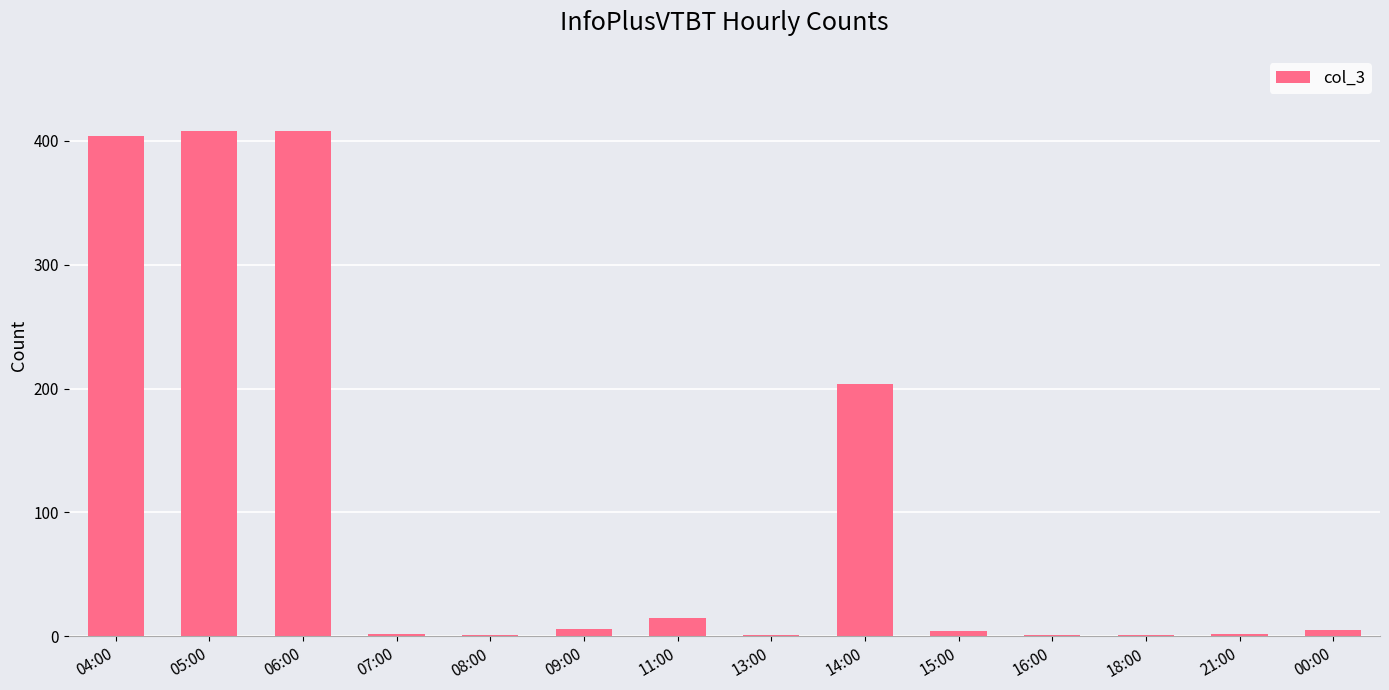

True or false: the data shows 1 at 18:00.

True